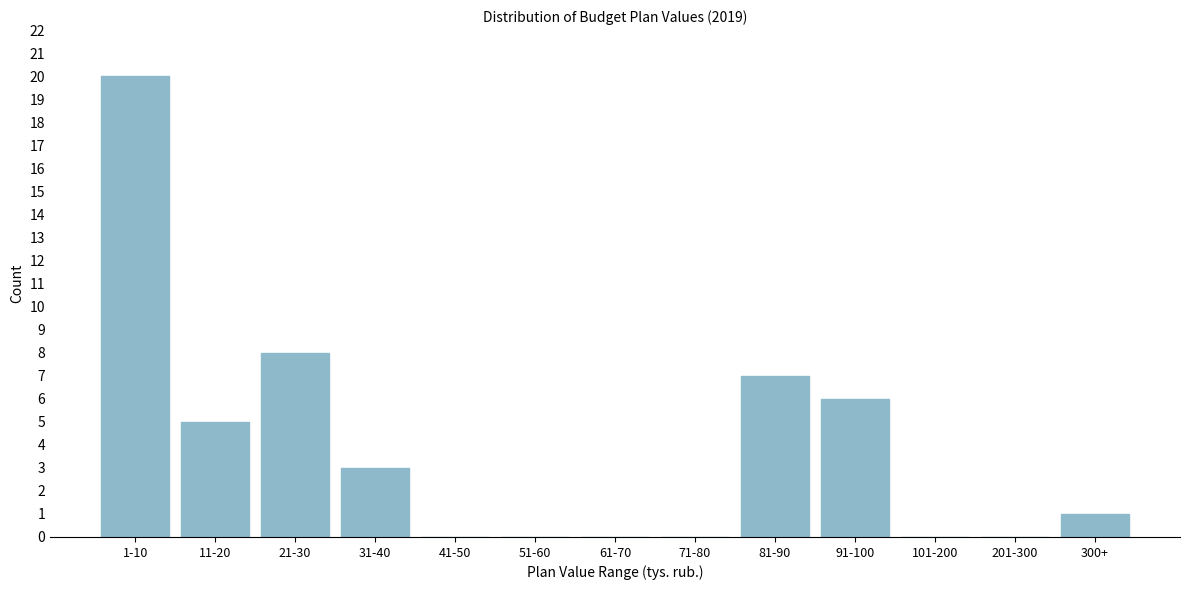

Reading left to right, what are all the values shown in this chart?

1-10=20	11-20=5	21-30=8	31-40=3	41-50=0	51-60=0	61-70=0	71-80=0	81-90=7	91-100=6	101-200=0	201-300=0	300+=1